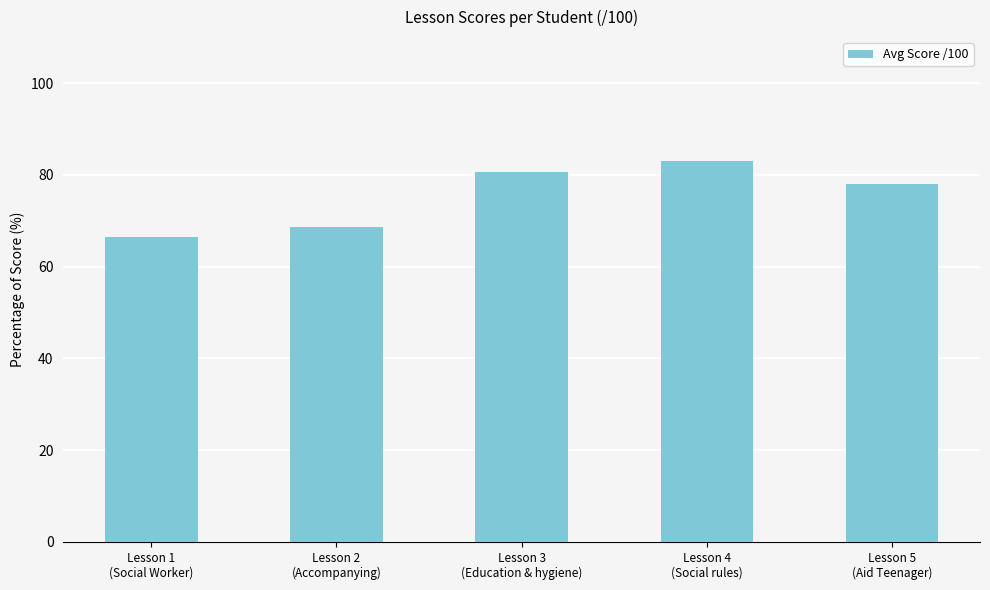

What is the label of the 4th bar from the left?

Lesson 4
(Social rules)